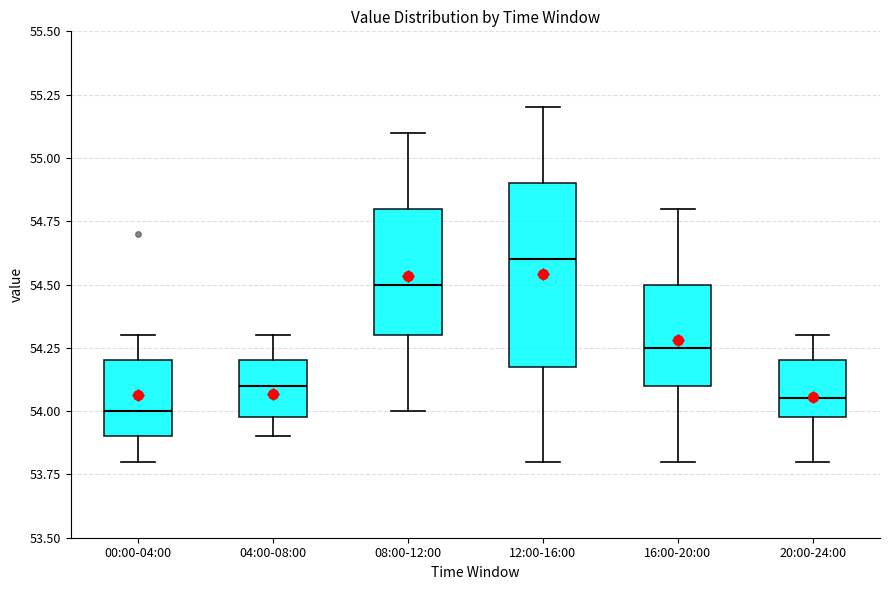

Which box's median line is the highest?

12:00-16:00